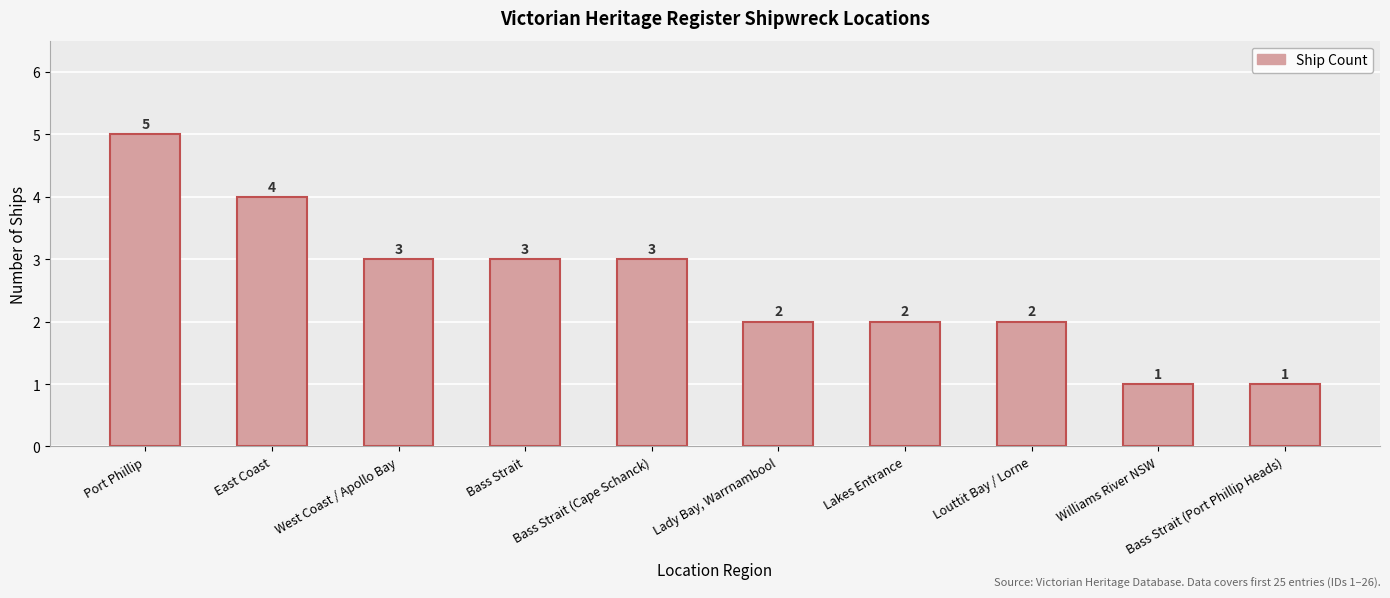

What position from the right is Bass Strait (Port Phillip Heads)?

1